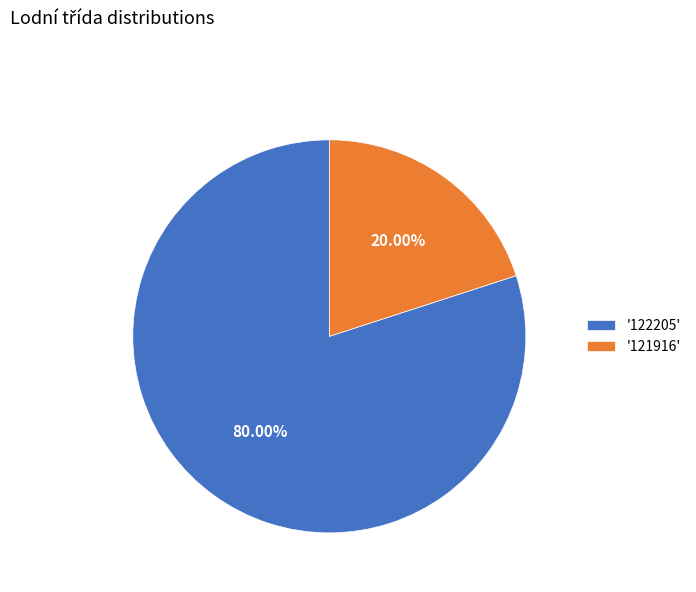

Rank the categories by value from highest to lowest.

'122205', '121916'